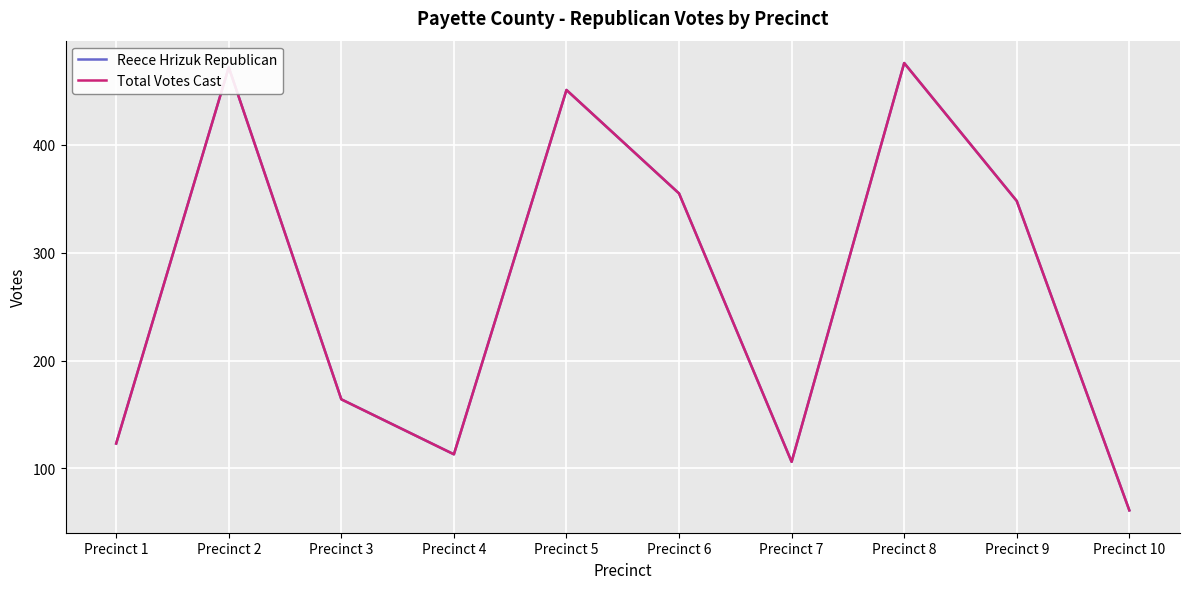

What value does the Reece Hrizuk Republican series have at Precinct 10?

61